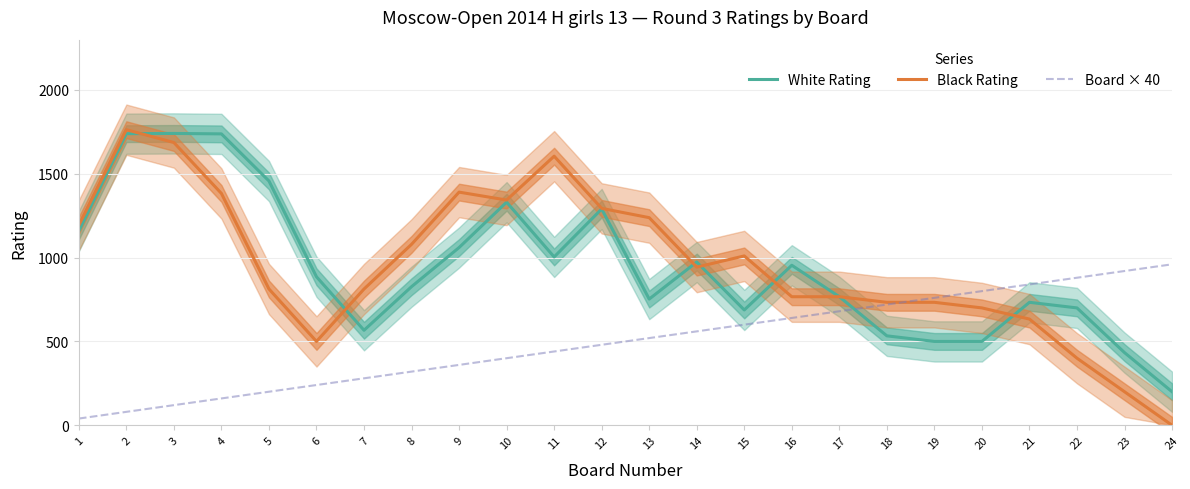

How many times do Board × 40 and White Rating cross each other?

1